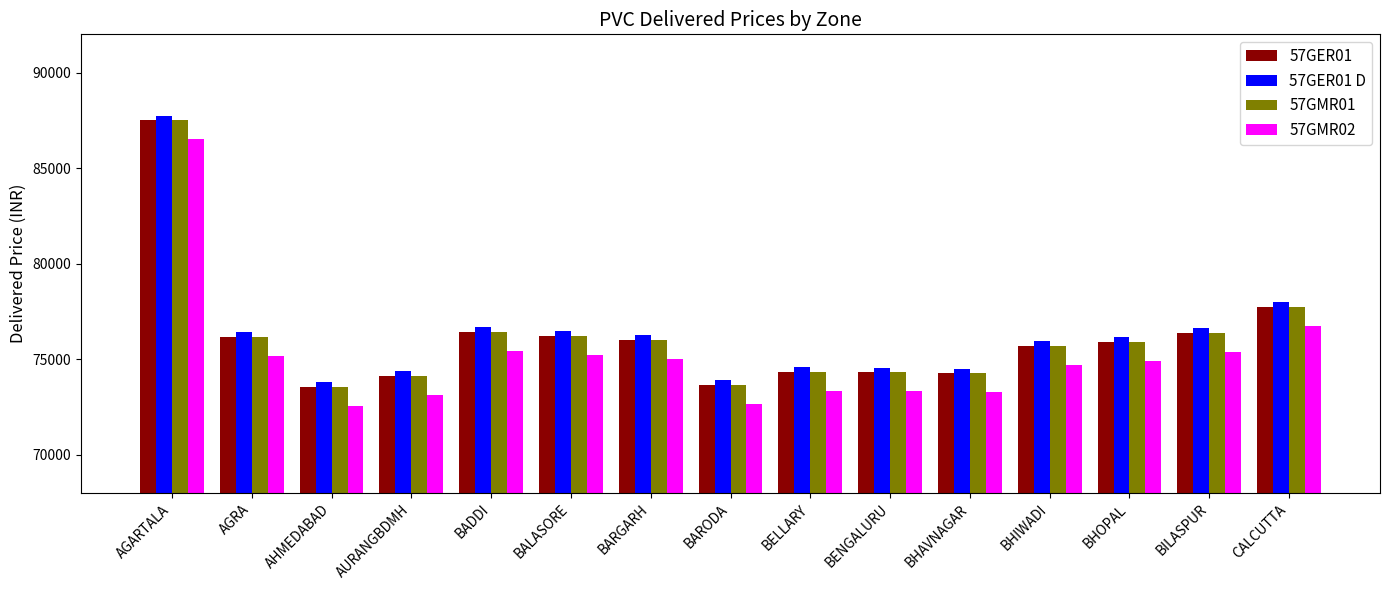

What is the lowest value of the 57GMR01 series?

73562